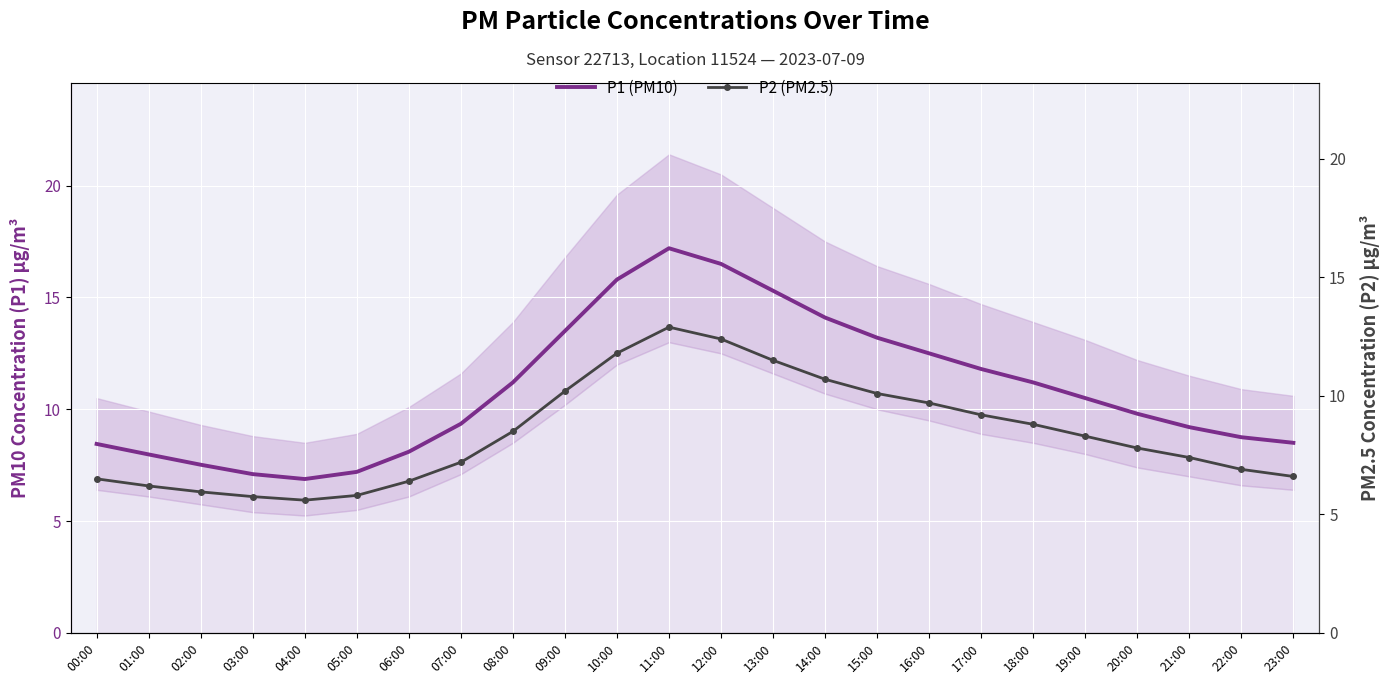

True or false: P2 (PM2.5) has a value of 5.3 at 08:00.

False